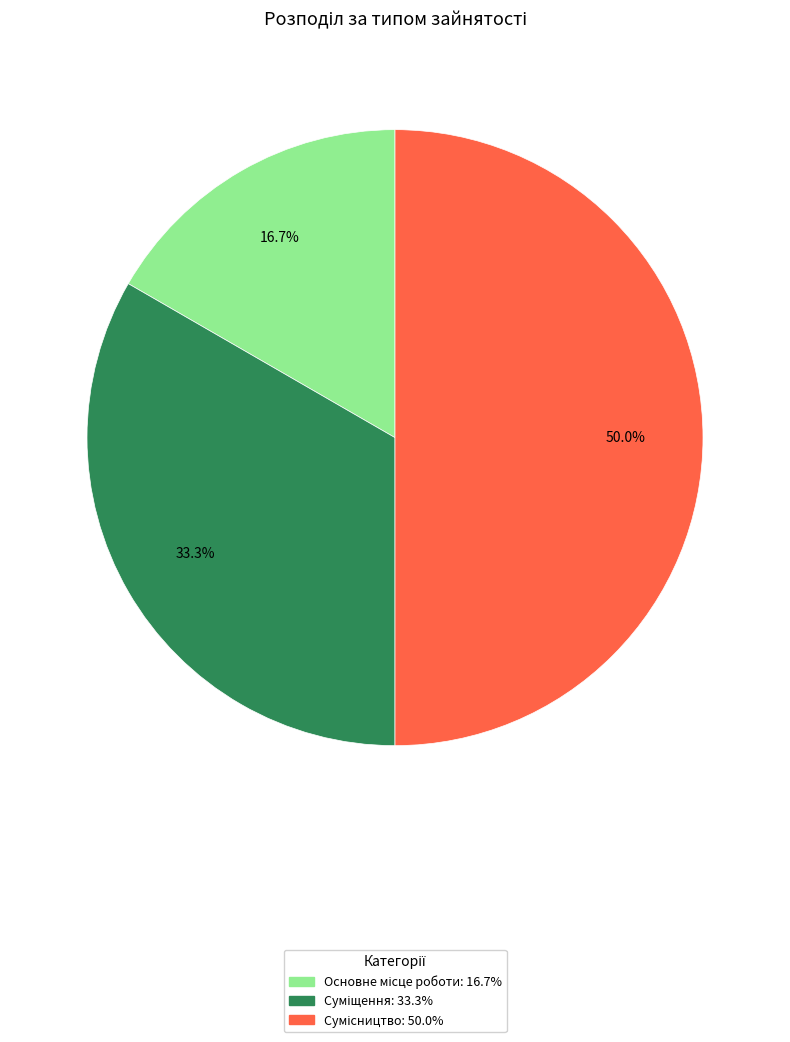

To the nearest percent, what is the average slice percentage?

33%